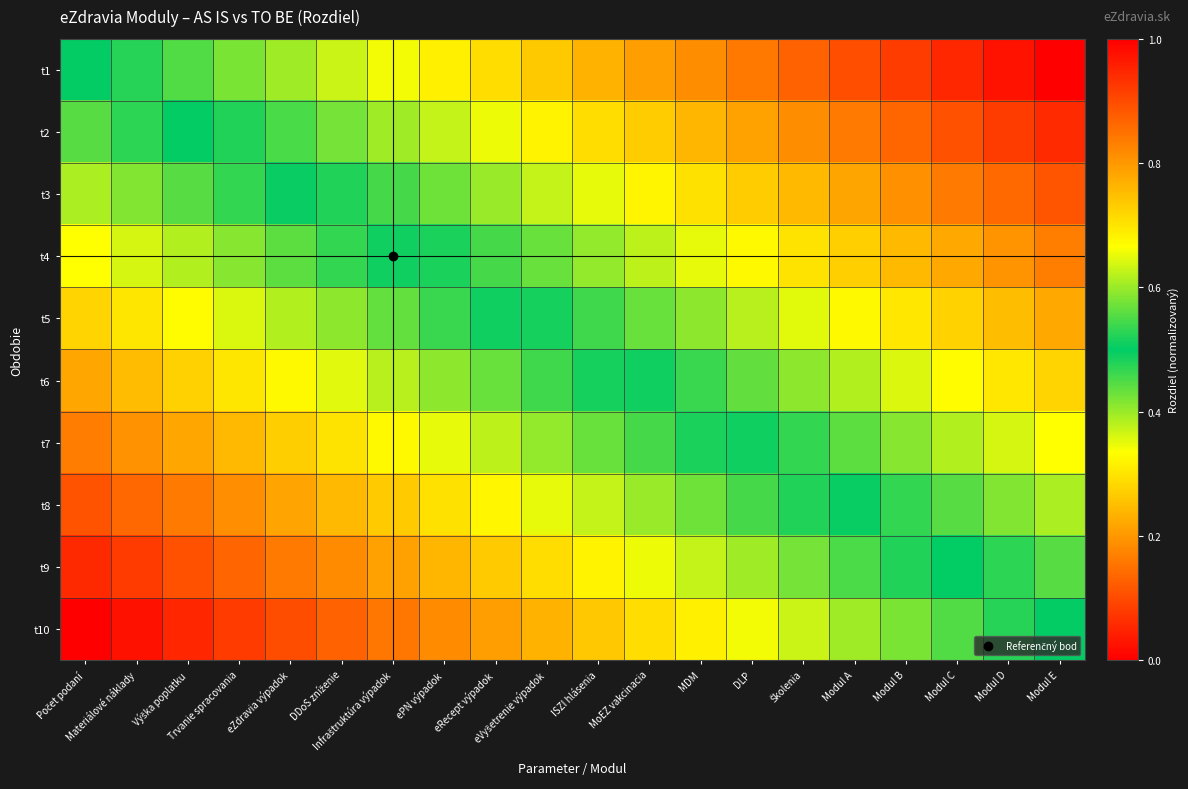

At which category is the sum across all series the highest?

Počet podaní